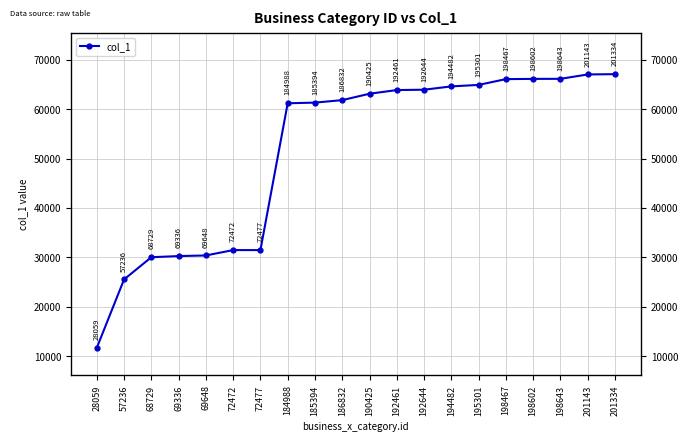

True or false: the data shows 25539 at 57236.

True